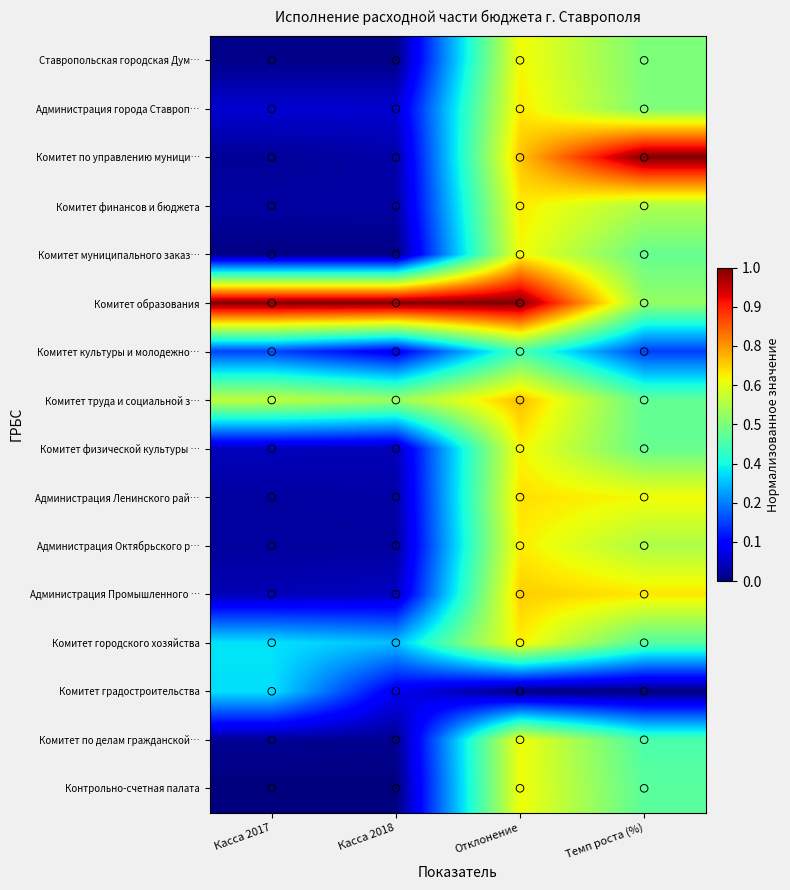

Reading left to right, what are all the values shown in this chart?

Ставропольская городская Дум…: Касса 2017=0.0	Касса 2018=0.0	Отклонение=0.6	Темп роста (%)=0.5
Администрация города Ставроп…: Касса 2017=0.1	Касса 2018=0.1	Отклонение=0.7	Темп роста (%)=0.5
Комитет по управлению муници…: Касса 2017=0.0	Касса 2018=0.0	Отклонение=0.7	Темп роста (%)=1.0
Комитет финансов и бюджета: Касса 2017=0.0	Касса 2018=0.0	Отклонение=0.7	Темп роста (%)=0.6
Комитет муниципального заказ…: Касса 2017=0.0	Касса 2018=0.0	Отклонение=0.6	Темп роста (%)=0.5
Комитет образования: Касса 2017=1.0	Касса 2018=1.0	Отклонение=1.0	Темп роста (%)=0.5
Комитет культуры и молодежно…: Касса 2017=0.2	Касса 2018=0.1	Отклонение=0.4	Темп роста (%)=0.2
Комитет труда и социальной з…: Касса 2017=0.6	Касса 2018=0.5	Отклонение=0.7	Темп роста (%)=0.5
Комитет физической культуры …: Касса 2017=0.1	Касса 2018=0.0	Отклонение=0.7	Темп роста (%)=0.5
Администрация Ленинского рай…: Касса 2017=0.0	Касса 2018=0.0	Отклонение=0.7	Темп роста (%)=0.6
Администрация Октябрьского р…: Касса 2017=0.0	Касса 2018=0.0	Отклонение=0.7	Темп роста (%)=0.6
Администрация Промышленного …: Касса 2017=0.0	Касса 2018=0.1	Отклонение=0.7	Темп роста (%)=0.7
Комитет городского хозяйства: Касса 2017=0.3	Касса 2018=0.3	Отклонение=0.7	Темп роста (%)=0.5
Комитет градостроительства: Касса 2017=0.3	Касса 2018=0.1	Отклонение=0.0	Темп роста (%)=0.0
Комитет по делам гражданской…: Касса 2017=0.0	Касса 2018=0.0	Отклонение=0.6	Темп роста (%)=0.4
Контрольно-счетная палата: Касса 2017=0.0	Касса 2018=0.0	Отклонение=0.6	Темп роста (%)=0.5